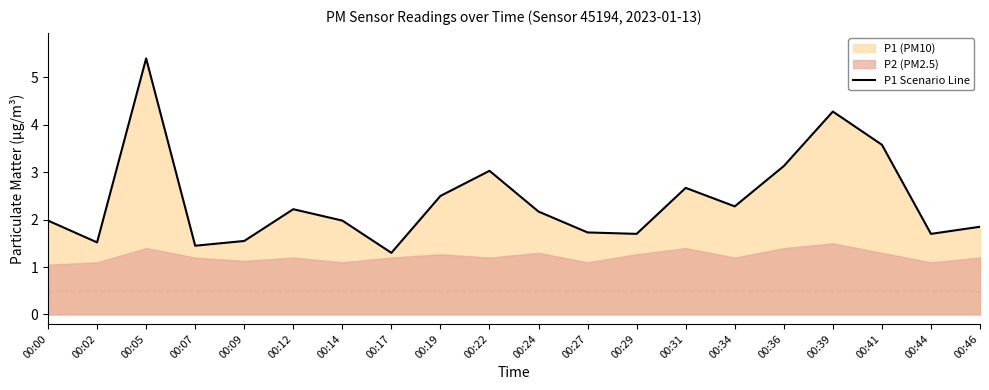

What is the sum of the values at 00:41 and 00:44?

5.3